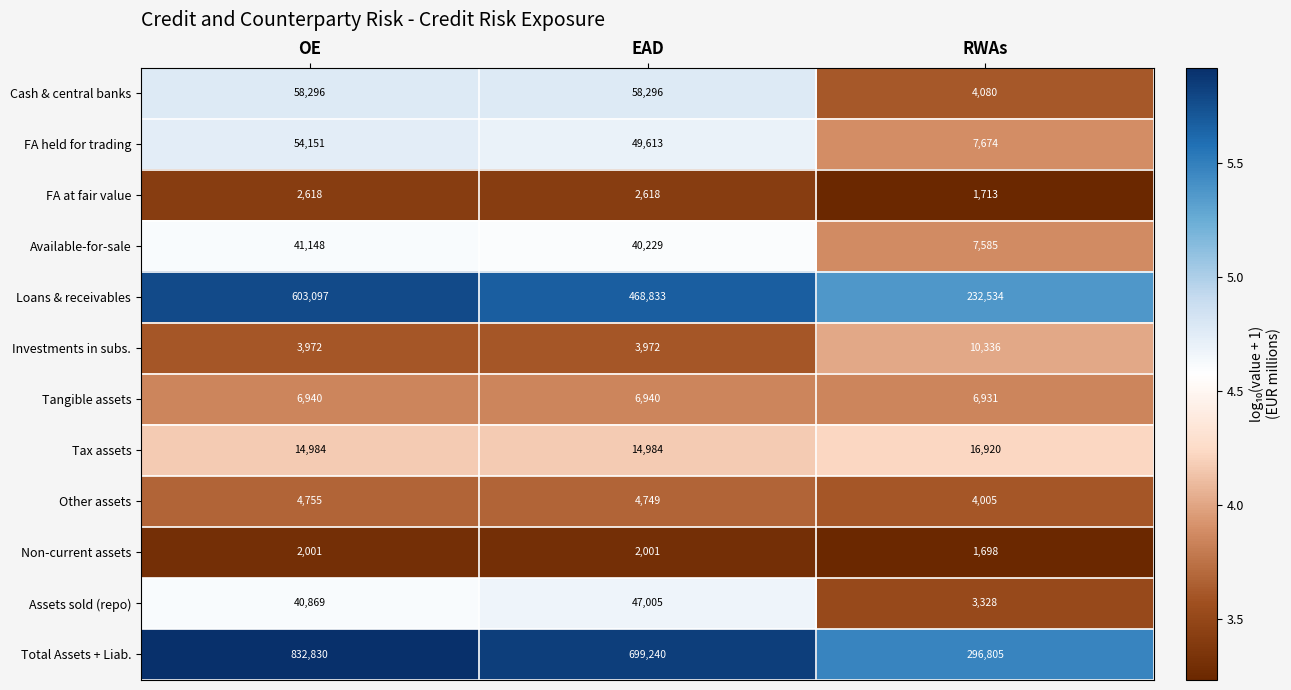

What is the average value of the Tax assets series?

15629